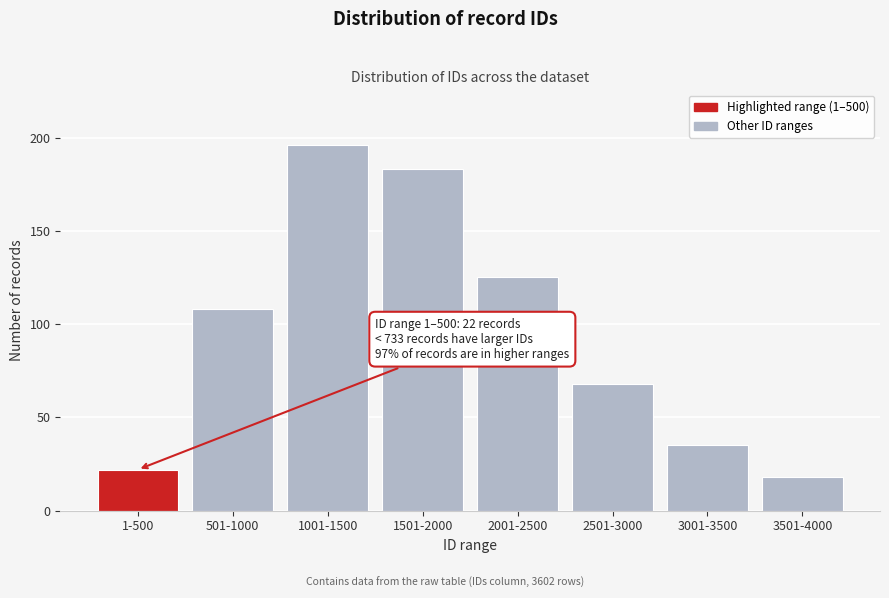

Reading left to right, transcribe all the data shown in this chart.

1-500=22	501-1000=108	1001-1500=196	1501-2000=183	2001-2500=125	2501-3000=68	3001-3500=35	3501-4000=18